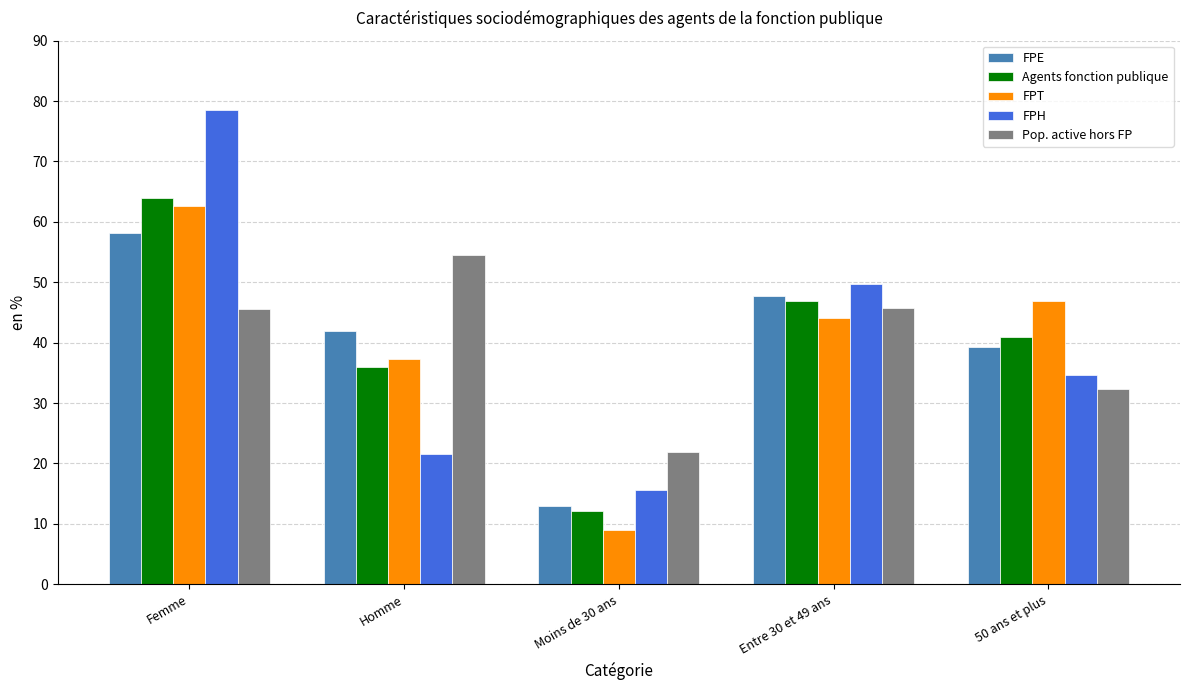

What is the average value of the FPH series?

40.0